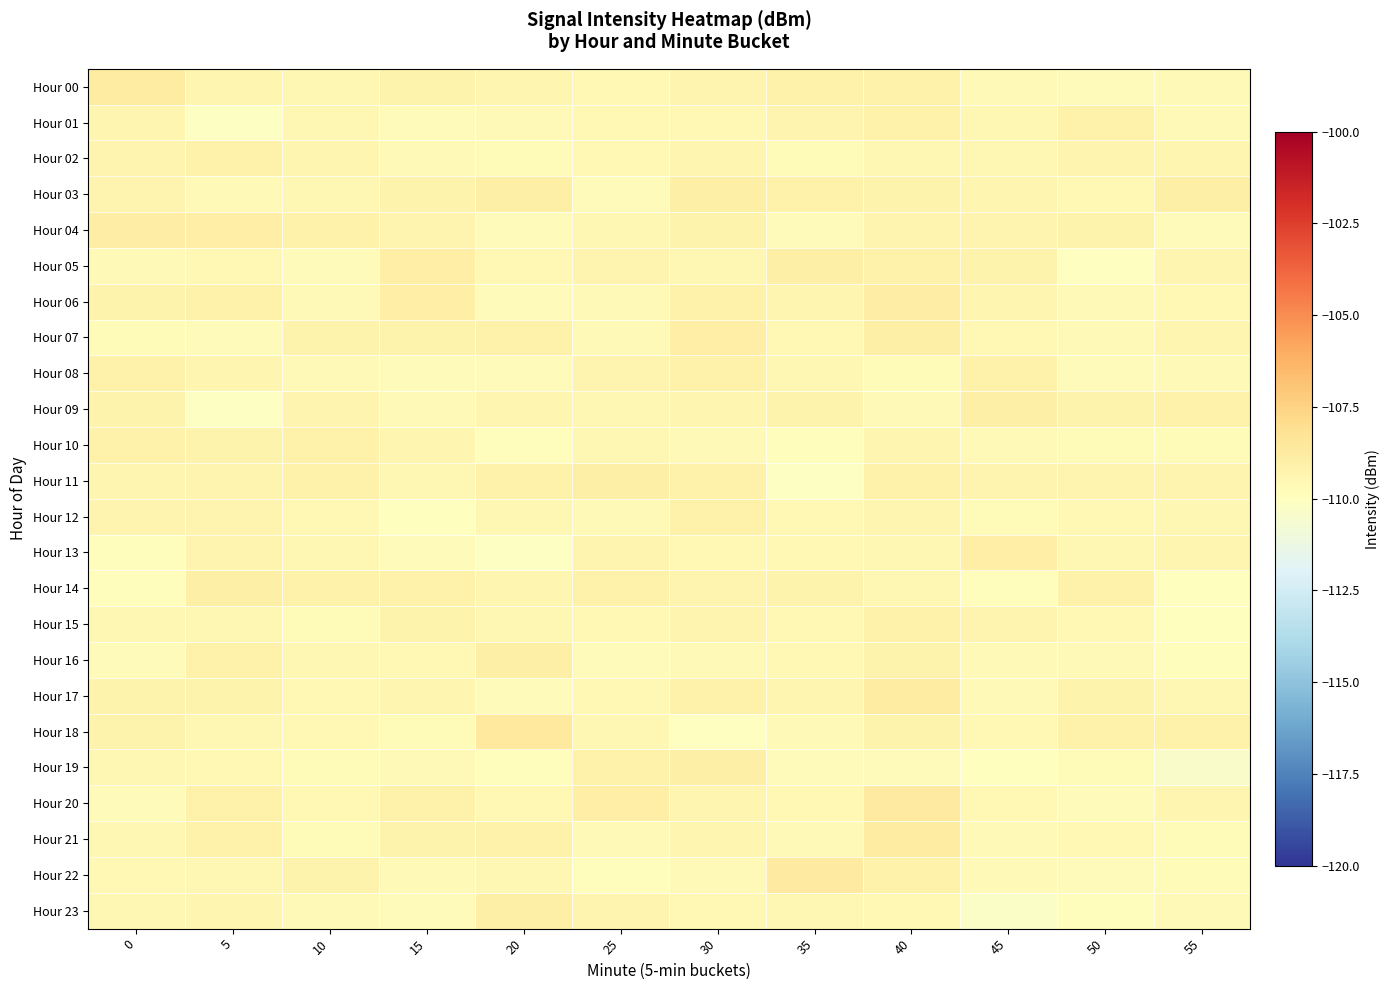

Reading right to left, transcribe all the data shown in this chart.

Hour 00: 55=-109.6	50=-109.8	45=-109.6	40=-109.2	35=-109.1	30=-109.4	25=-109.6	20=-109.4	15=-109.3	10=-109.5	5=-109.4	0=-108.8
Hour 01: 55=-109.6	50=-109.1	45=-109.5	40=-109.2	35=-109.3	30=-109.5	25=-109.6	20=-109.7	15=-109.8	10=-109.5	5=-110.1	0=-109.4
Hour 02: 55=-109.4	50=-109.3	45=-109.5	40=-109.5	35=-109.7	30=-109.4	25=-109.6	20=-109.7	15=-109.7	10=-109.4	5=-109.2	0=-109.4
Hour 03: 55=-109.0	50=-109.5	45=-109.4	40=-109.2	35=-109.1	30=-109.0	25=-109.8	20=-109.0	15=-109.2	10=-109.5	5=-109.6	0=-109.4
Hour 04: 55=-109.8	50=-109.3	45=-109.3	40=-109.3	35=-109.8	30=-109.3	25=-109.5	20=-109.8	15=-109.4	10=-109.1	5=-108.9	0=-108.9
Hour 05: 55=-109.4	50=-110.1	45=-109.3	40=-109.1	35=-109.0	30=-109.5	25=-109.4	20=-109.6	15=-109.0	10=-109.8	5=-109.6	0=-109.6
Hour 06: 55=-109.6	50=-109.6	45=-109.4	40=-108.9	35=-109.4	30=-109.2	25=-109.6	20=-109.8	15=-108.9	10=-109.6	5=-109.2	0=-109.3
Hour 07: 55=-109.4	50=-109.7	45=-109.6	40=-109.0	35=-109.5	30=-109.0	25=-109.7	20=-109.1	15=-109.3	10=-109.3	5=-109.8	0=-109.8
Hour 08: 55=-109.7	50=-109.8	45=-109.2	40=-109.8	35=-109.5	30=-109.2	25=-109.3	20=-109.8	15=-109.8	10=-109.6	5=-109.4	0=-109.2
Hour 09: 55=-109.2	50=-109.2	45=-109.1	40=-109.7	35=-109.3	30=-109.4	25=-109.5	20=-109.4	15=-109.6	10=-109.3	5=-110.1	0=-109.3
Hour 10: 55=-109.7	50=-109.7	45=-109.6	40=-109.4	35=-109.8	30=-109.7	25=-109.5	20=-109.9	15=-109.4	10=-109.2	5=-109.2	0=-109.1
Hour 11: 55=-109.3	50=-109.3	45=-109.4	40=-109.1	35=-110.1	30=-109.1	25=-109.1	20=-109.2	15=-109.5	10=-109.1	5=-109.4	0=-109.4
Hour 12: 55=-109.5	50=-109.6	45=-109.7	40=-109.4	35=-109.5	30=-109.2	25=-109.7	20=-109.5	15=-110.0	10=-109.6	5=-109.4	0=-109.3
Hour 13: 55=-109.4	50=-109.5	45=-108.9	40=-109.5	35=-109.6	30=-109.5	25=-109.3	20=-110.1	15=-109.8	10=-109.5	5=-109.4	0=-109.9
Hour 14: 55=-110.0	50=-109.2	45=-109.9	40=-109.5	35=-109.3	30=-109.3	25=-109.2	20=-109.4	15=-109.2	10=-109.2	5=-109.0	0=-109.9
Hour 15: 55=-110.0	50=-109.6	45=-109.4	40=-109.1	35=-109.6	30=-109.3	25=-109.6	20=-109.5	15=-109.3	10=-109.7	5=-109.5	0=-109.5
Hour 16: 55=-109.9	50=-109.6	45=-109.6	40=-109.3	35=-109.6	30=-109.6	25=-109.8	20=-109.0	15=-109.5	10=-109.5	5=-109.1	0=-109.8
Hour 17: 55=-109.5	50=-109.3	45=-109.7	40=-108.8	35=-109.4	30=-109.1	25=-109.6	20=-109.8	15=-109.4	10=-109.6	5=-109.2	0=-109.2
Hour 18: 55=-109.2	50=-109.1	45=-109.6	40=-109.3	35=-109.6	30=-110.0	25=-109.5	20=-108.6	15=-109.7	10=-109.6	5=-109.5	0=-109.3
Hour 19: 55=-110.3	50=-109.7	45=-109.9	40=-109.8	35=-109.8	30=-109.0	25=-109.1	20=-109.9	15=-109.6	10=-109.7	5=-109.6	0=-109.5
Hour 20: 55=-109.4	50=-109.8	45=-109.5	40=-108.7	35=-109.6	30=-109.4	25=-109.0	20=-109.6	15=-109.2	10=-109.5	5=-109.1	0=-109.8
Hour 21: 55=-109.7	50=-109.6	45=-109.6	40=-108.8	35=-109.7	30=-109.4	25=-109.6	20=-109.2	15=-109.2	10=-109.7	5=-109.2	0=-109.5
Hour 22: 55=-109.7	50=-109.8	45=-109.7	40=-109.2	35=-108.7	30=-109.7	25=-109.8	20=-109.5	15=-109.6	10=-109.2	5=-109.5	0=-109.5
Hour 23: 55=-109.6	50=-109.9	45=-110.3	40=-109.6	35=-109.5	30=-109.6	25=-109.3	20=-109.1	15=-109.8	10=-109.7	5=-109.4	0=-109.5